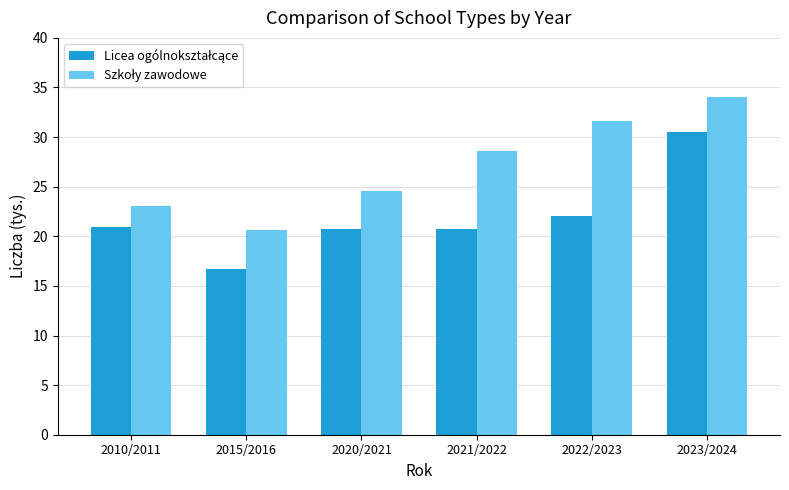

What is the difference between the highest and lowest values at 2022/2023?

9.5